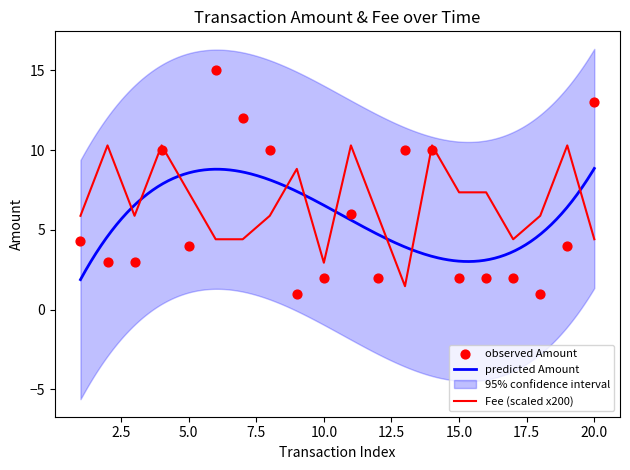

The Fee (scaled x200) series shows 0.9 at 20.0. True or false?

False